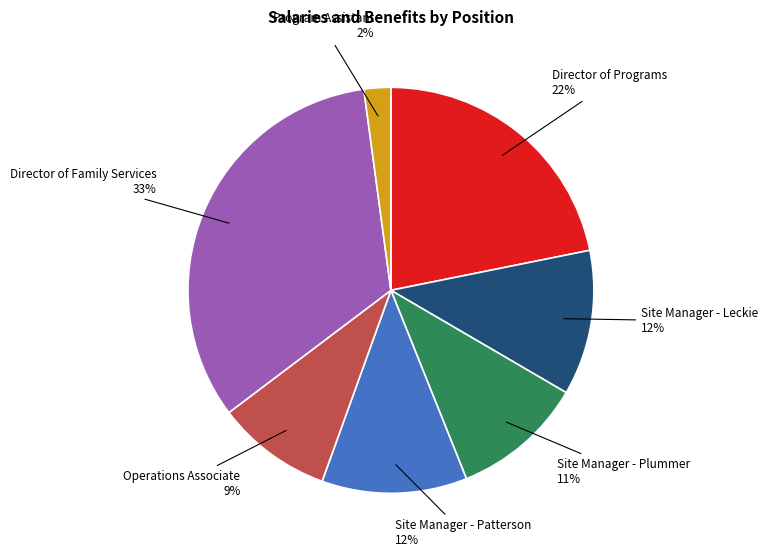

Which category has the smallest portion of the pie?

Program Assistant